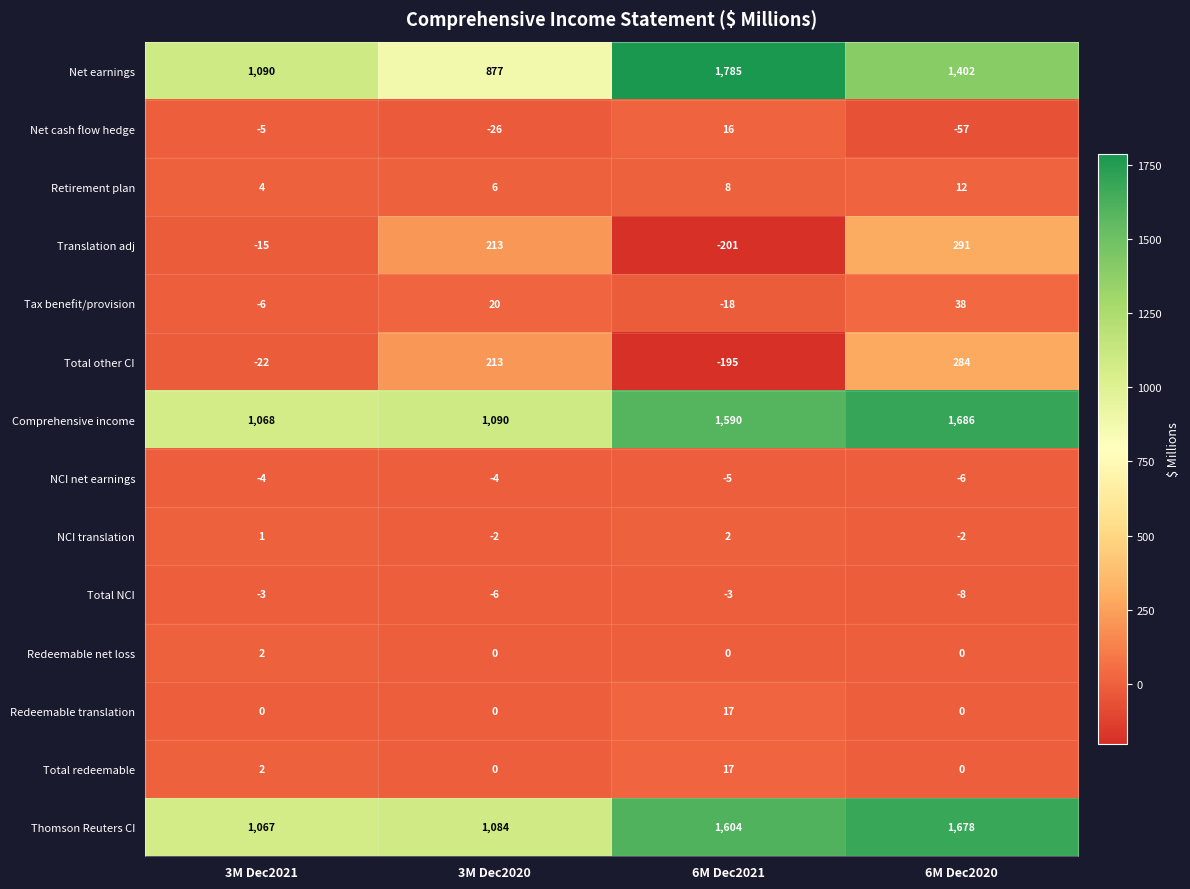

What is the average value of the Total other CI series?

70